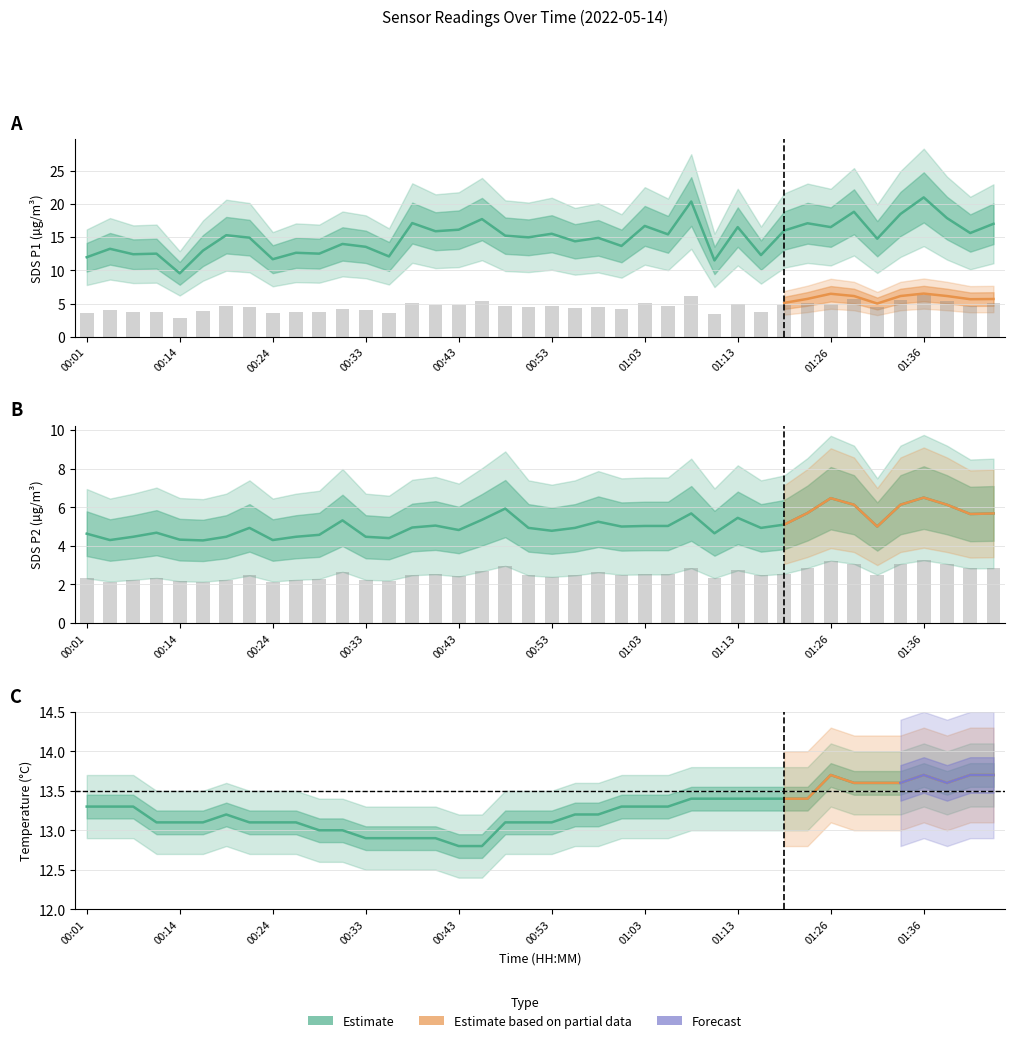

How many values in the SDS_P1 series exceed 15?

20